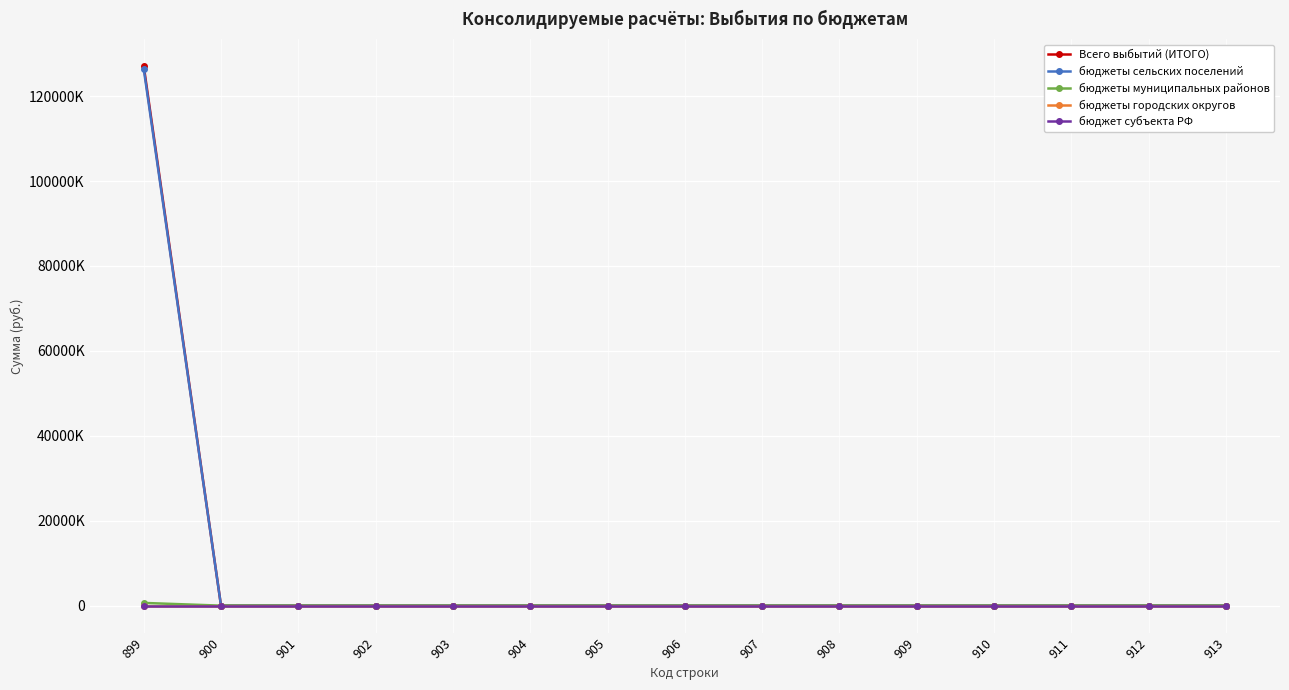

True or false: бюджеты муниципальных районов and бюджеты городских округов cross at least once.

False